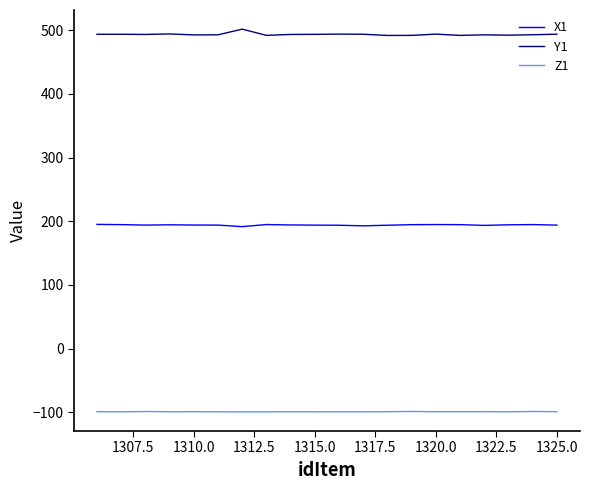

What is the lowest value of the X1 series?

191.5